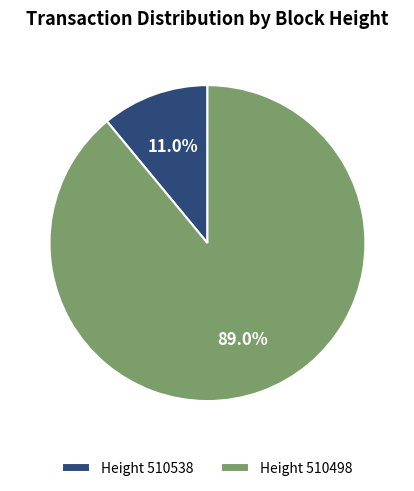

What is the largest slice in the pie chart?

Height 510498